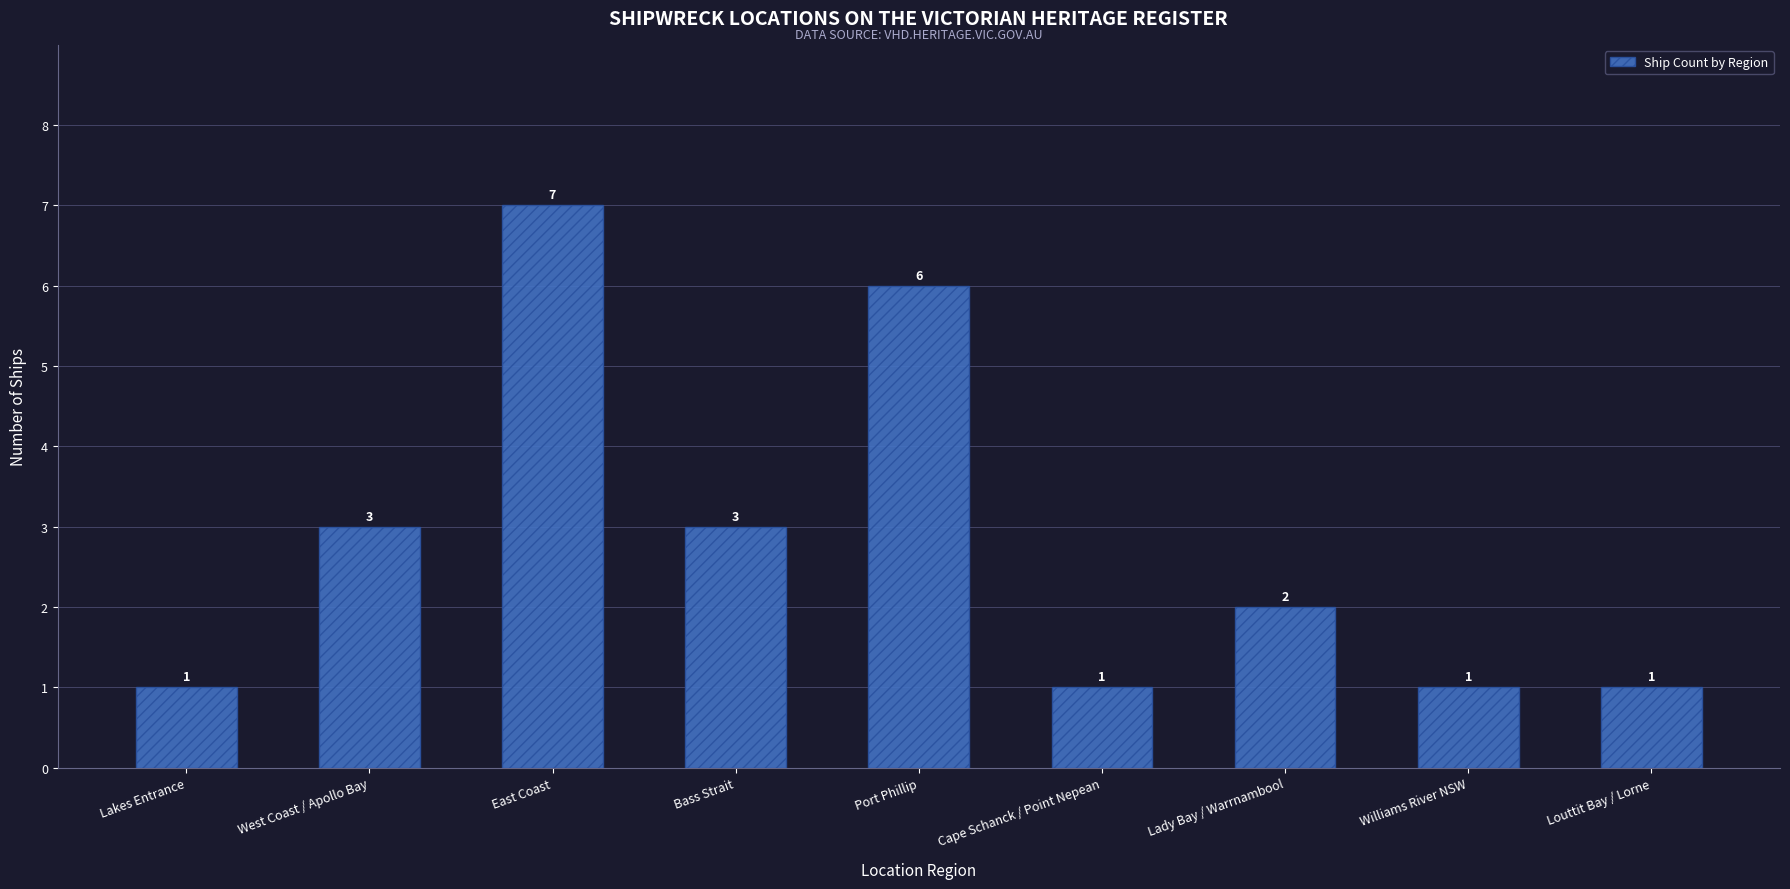

Read the value at Cape Schanck / Point Nepean.

1